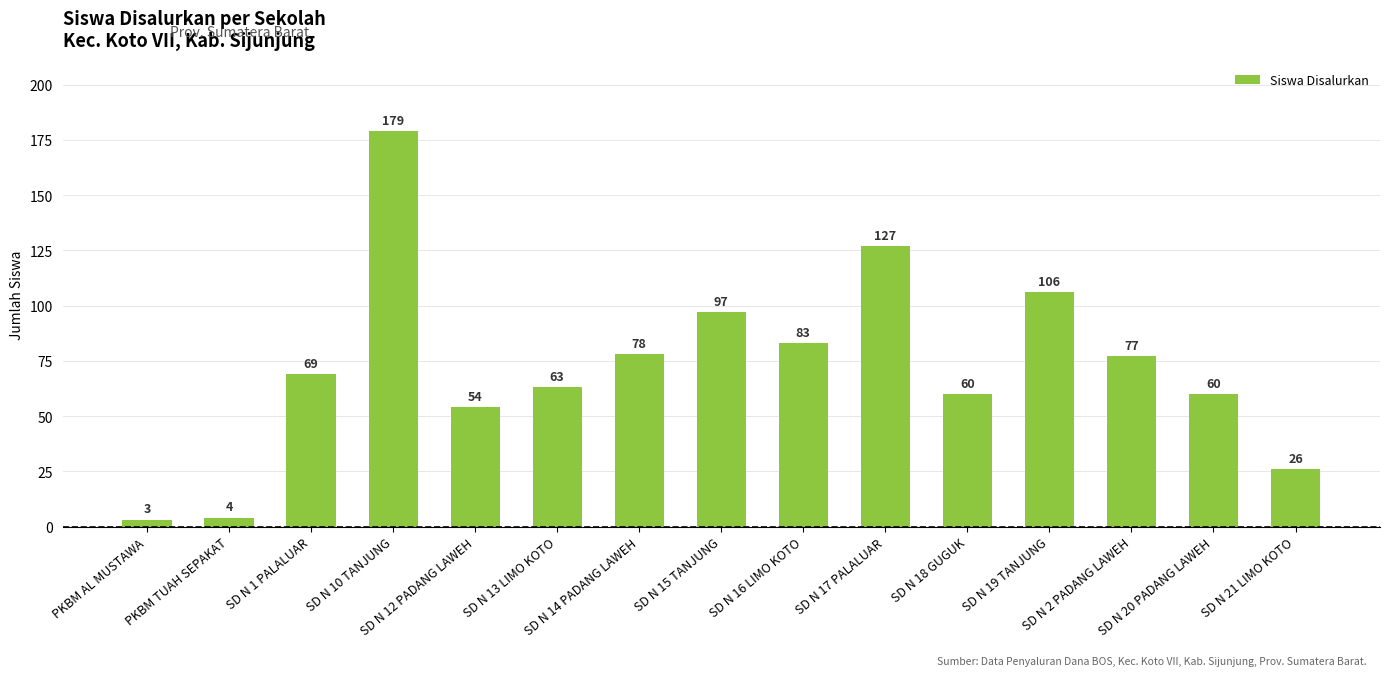

What is the minimum value shown in the chart?

3